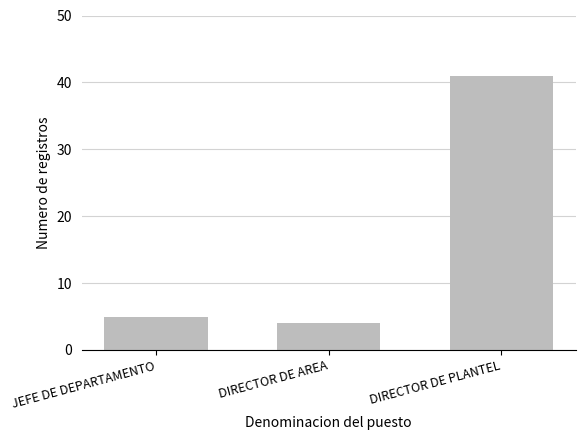

Reading left to right, extract all data points from this chart.

5	4	41